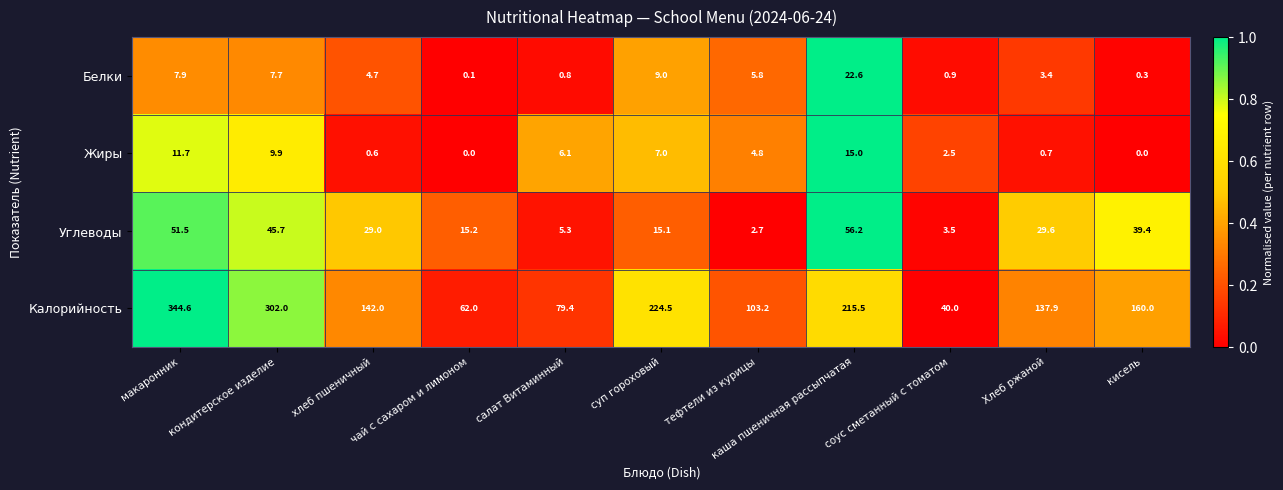

Between соус сметанный с томатом and кисель, which series saw the biggest shift?

Калорийность